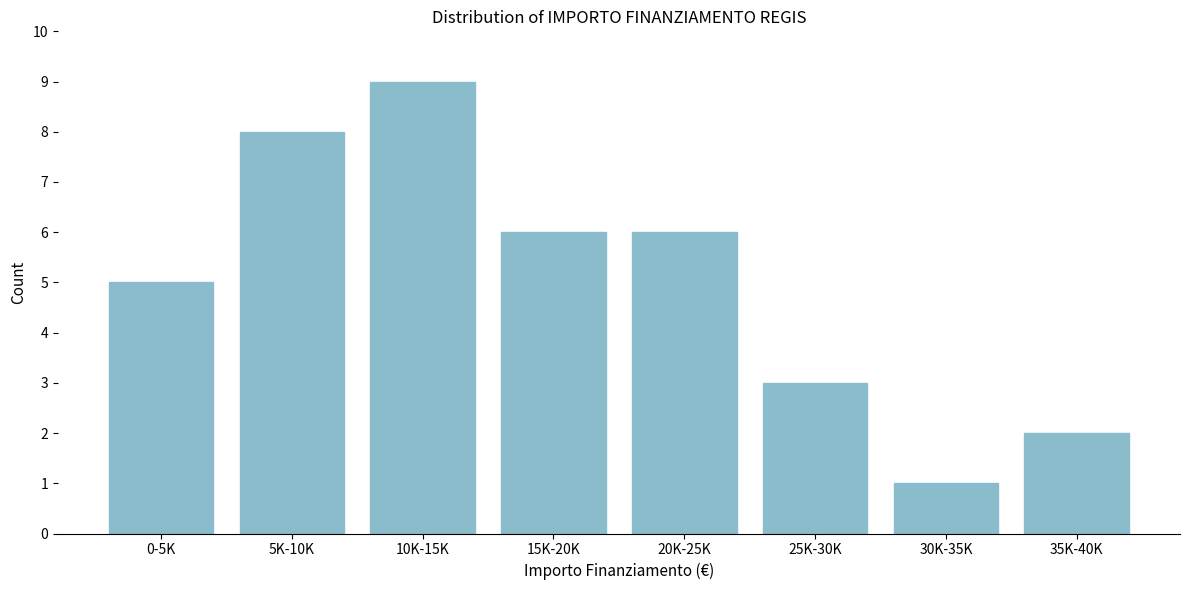

Reading left to right, extract all data points from this chart.

0-5K=5	5K-10K=8	10K-15K=9	15K-20K=6	20K-25K=6	25K-30K=3	30K-35K=1	35K-40K=2